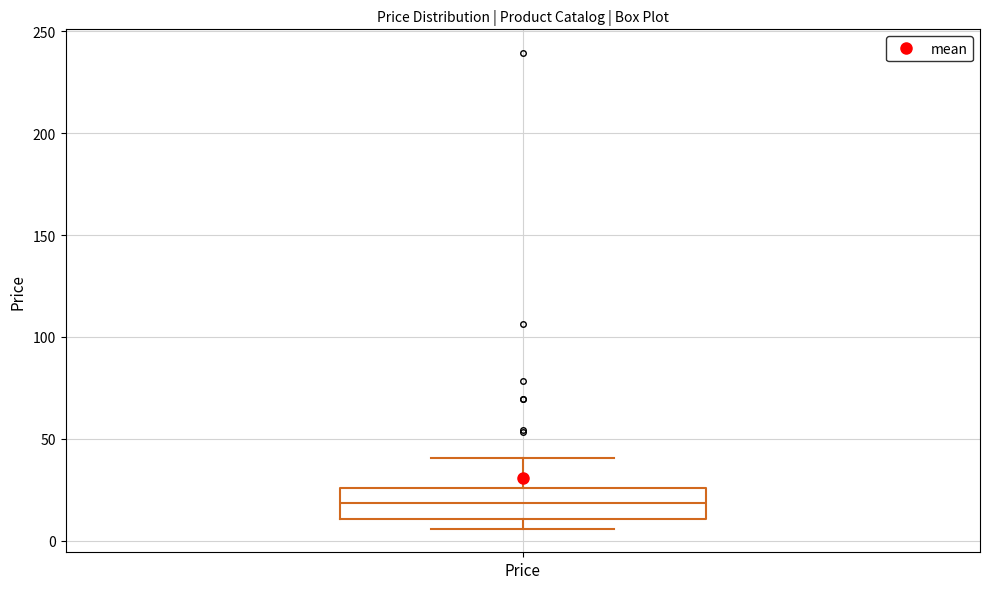

Transcribe this box plot: give where the median line is, the range the box spans, and where the two whiskers end, as read against the y-axis. The values are not printed on the chart, so give them approximately, as read against the axis.

median 20, box 10 to 25, whiskers 5 to 40